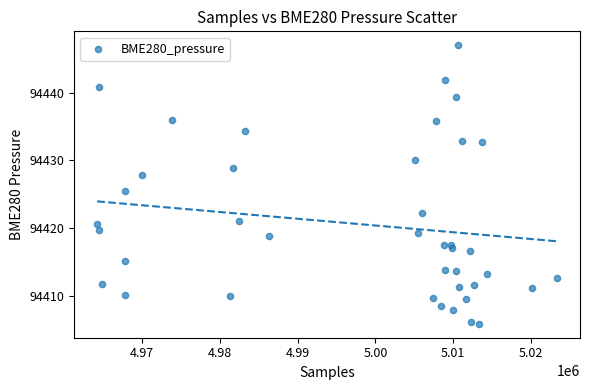

What Y value in the scatter plot is closest to 94426?

94425.5